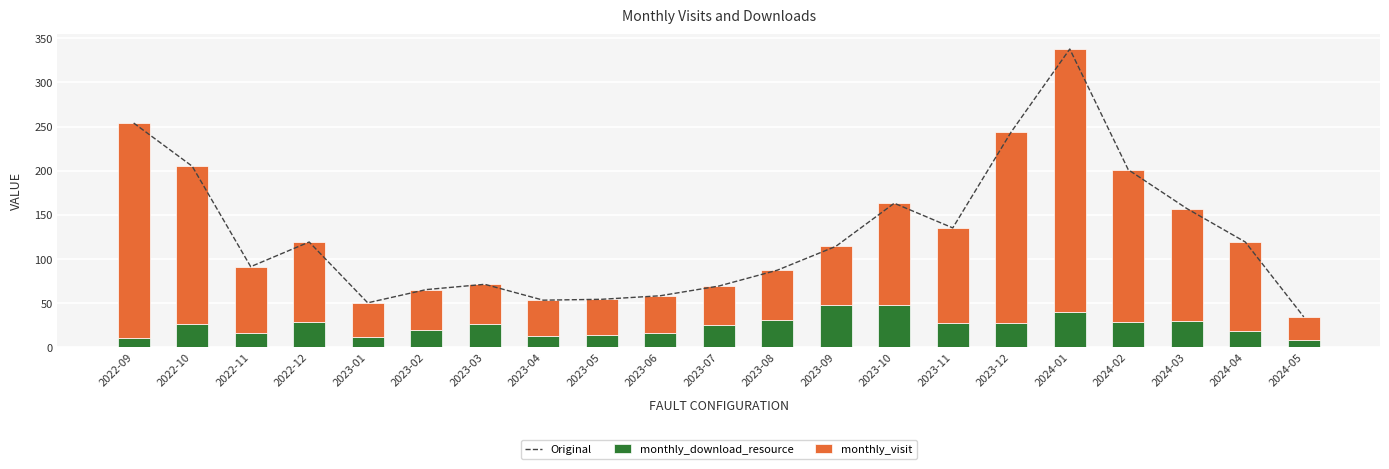

Where is monthly_download_resource nearest to the value 28?

2022-12